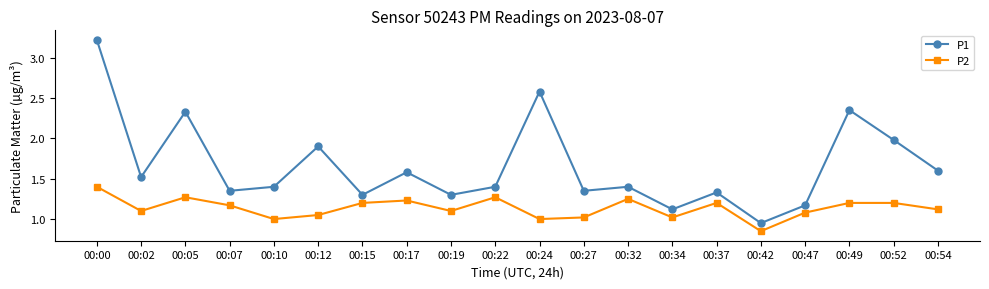

At 00:37, list the series in order from largest to smallest.

P1, P2